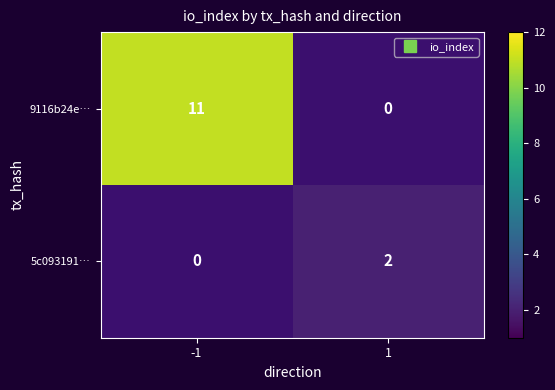

Rank the series at 1 from lowest to highest value.

9116b24e…, 5c093191…